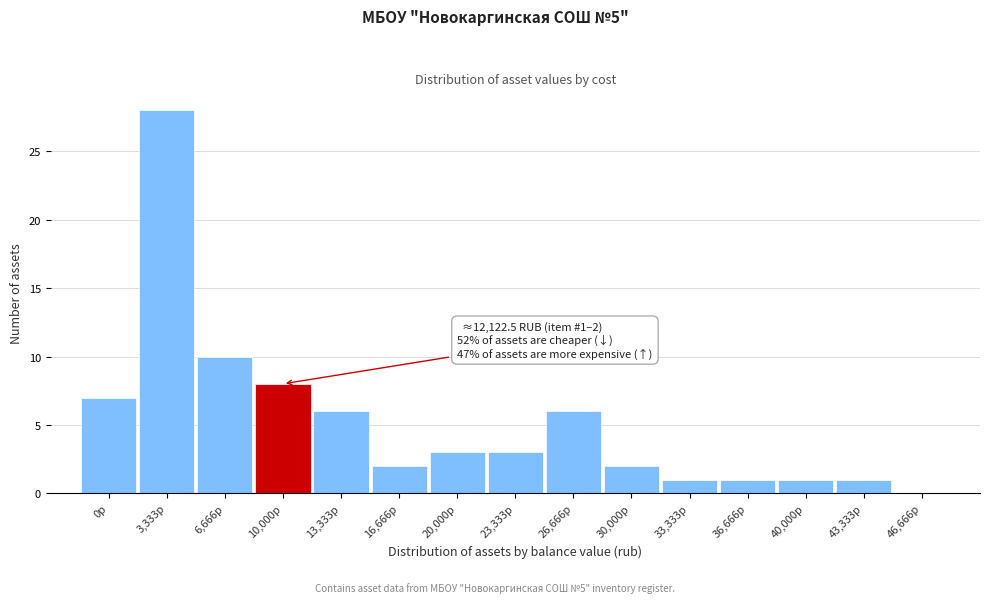

Reading right to left, extract all data points from this chart.

46,666р=0	43,333р=1	40,000р=1	36,666р=1	33,333р=1	30,000р=2	26,666р=6	23,333р=3	20,000р=3	16,666р=2	13,333р=6	10,000р=8	6,666р=10	3,333р=28	0р=7